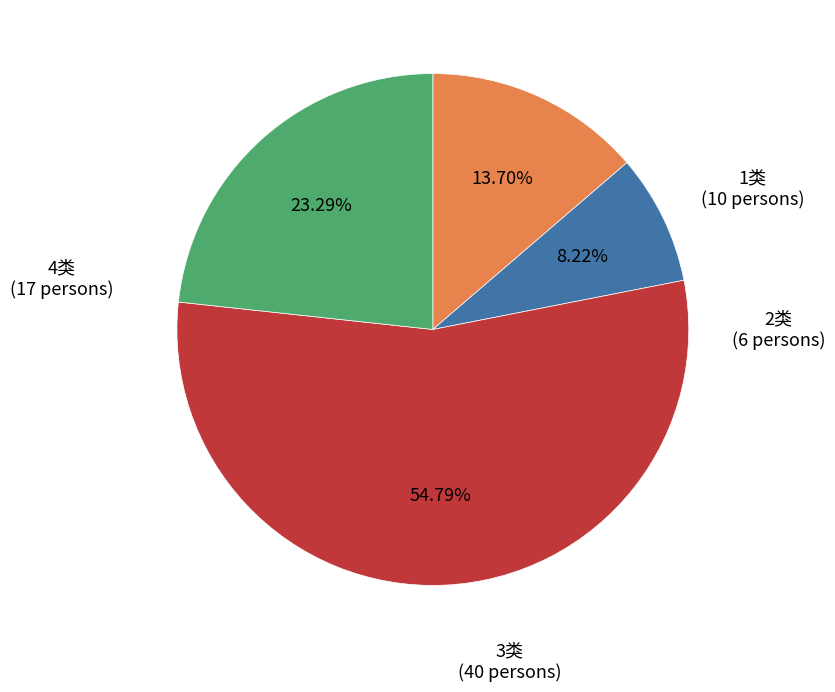

Count the number of slices in the pie.

4